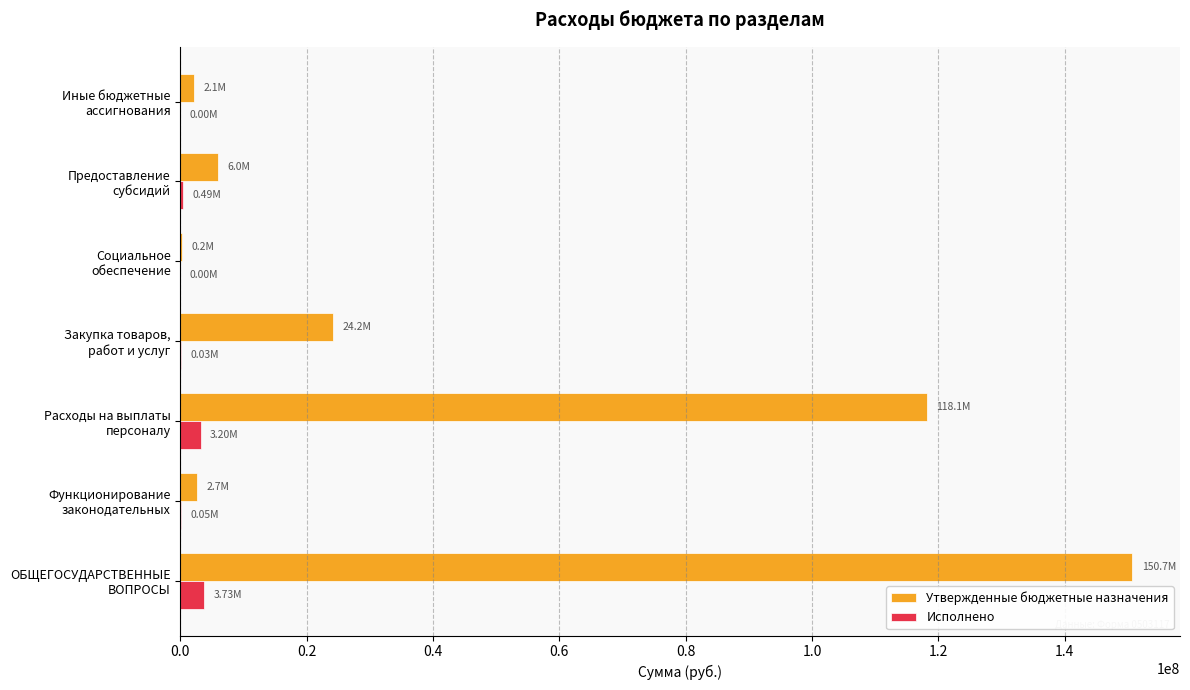

What is the sum of all Утвержденные бюджетные назначения values?

304105116.0